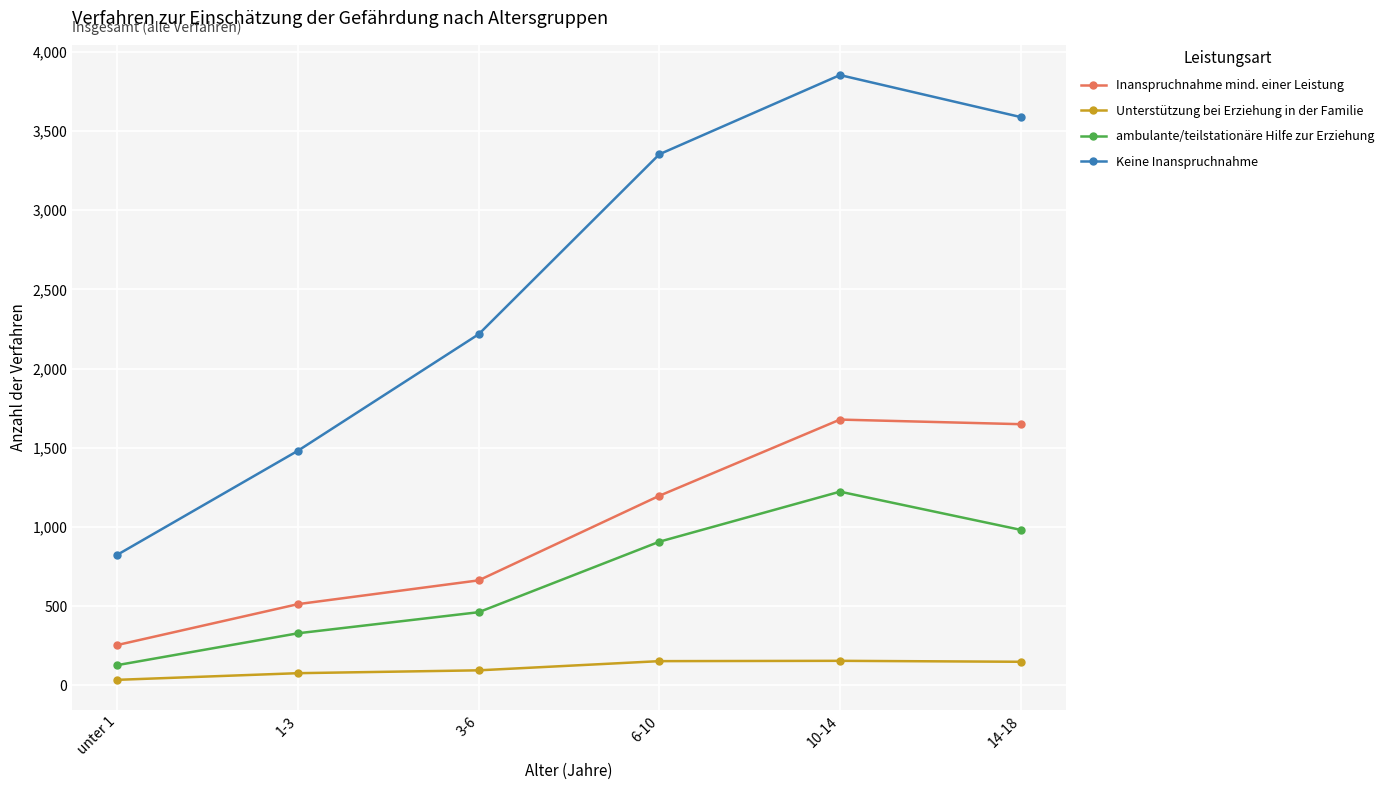

List the series in order of their peak value, lowest first.

Unterstützung bei Erziehung in der Familie, ambulante/teilstationäre Hilfe zur Erziehung, Inanspruchnahme mind. einer Leistung, Keine Inanspruchnahme